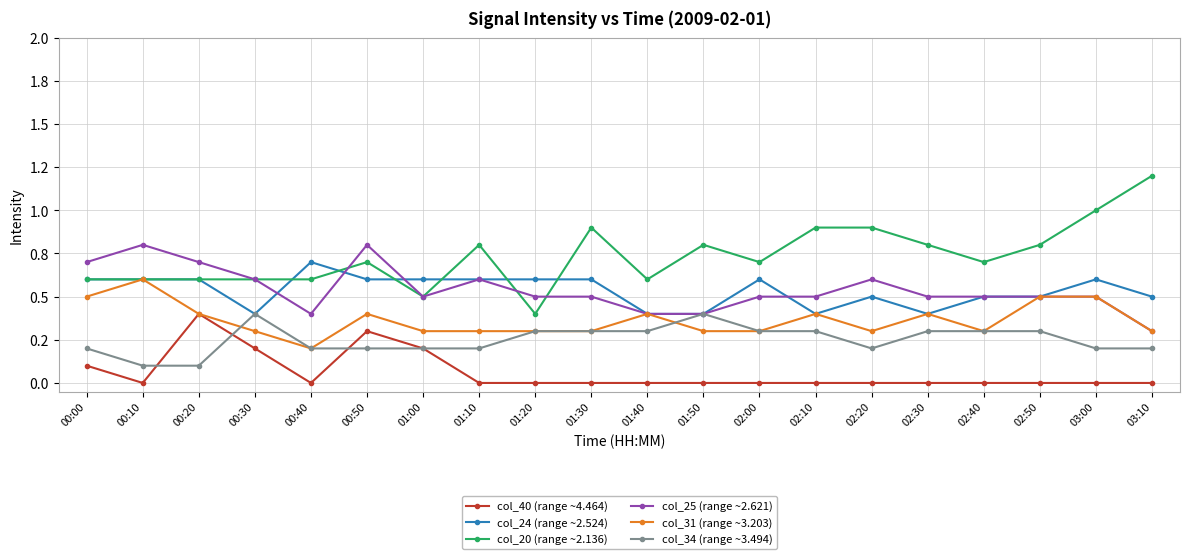

The value of col_20 (range ~2.136) at 00:00 is 0.6. True or false?

True